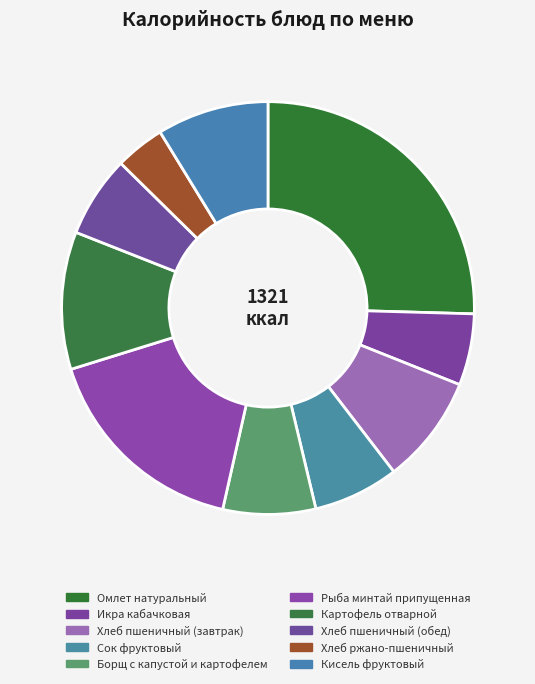

The Икра кабачковая slice represents 20% of the pie. True or false?

False